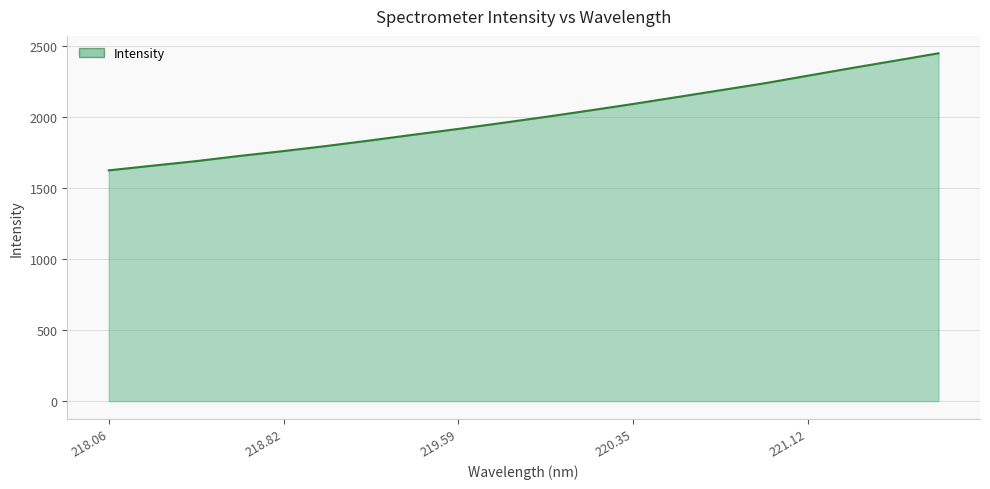

What is the sum of all values?

40039.7